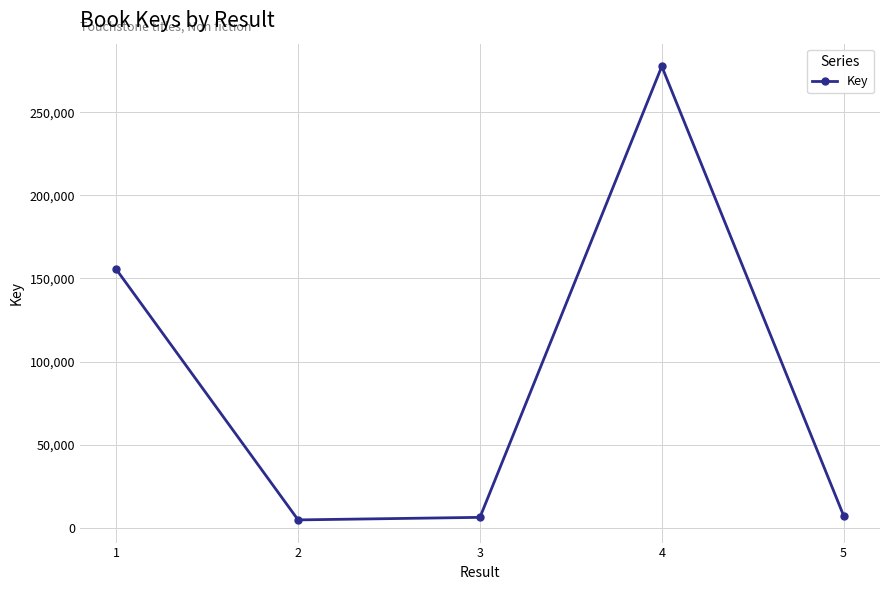

How many points are higher than both their immediate neighbors (excluding endpoints)?

1